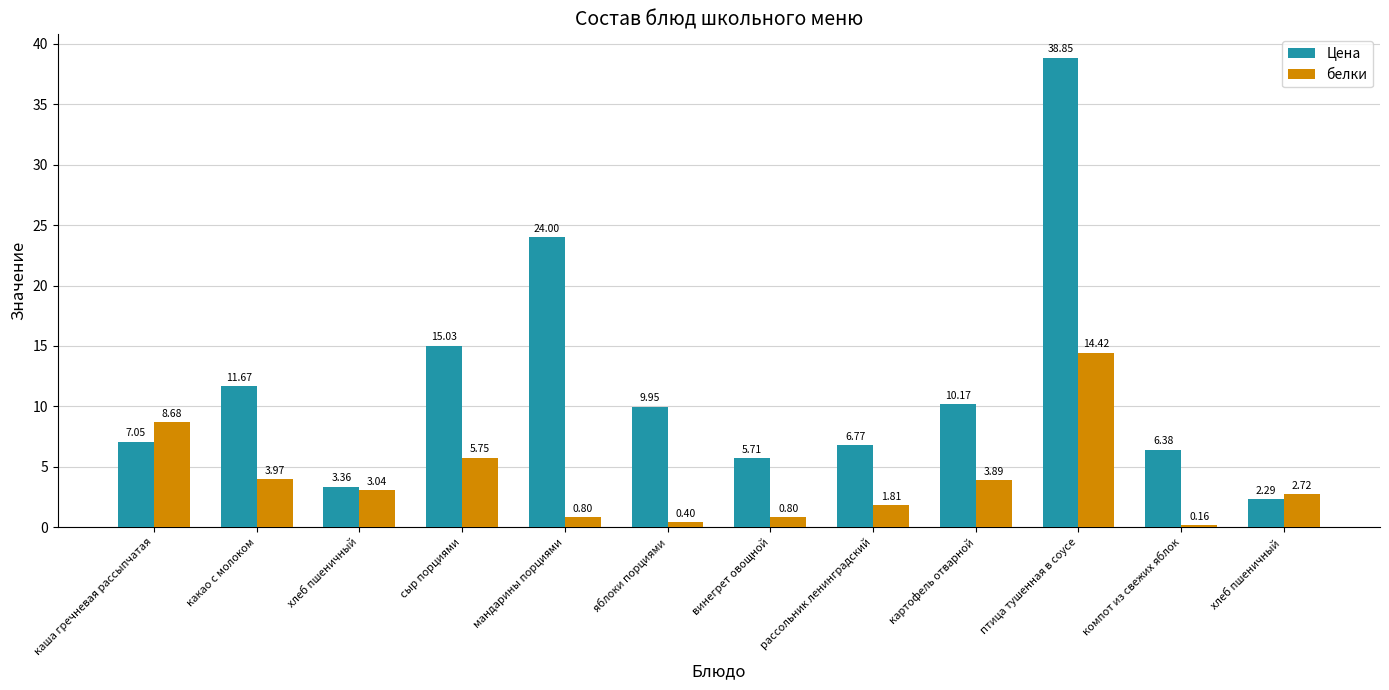

Is it true that белки equals 2.6 at сыр порциями?

False